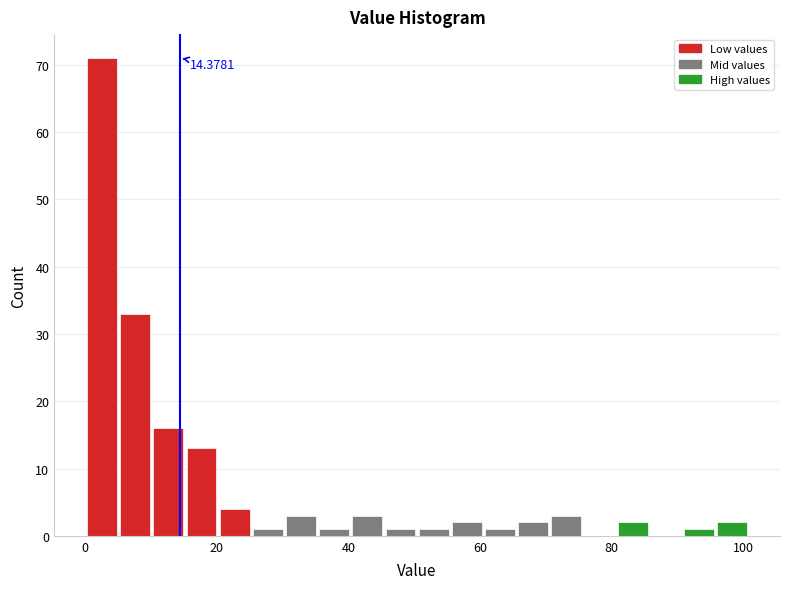

Read against the x-axis, roughly where is the centre of the tallest bar?

2